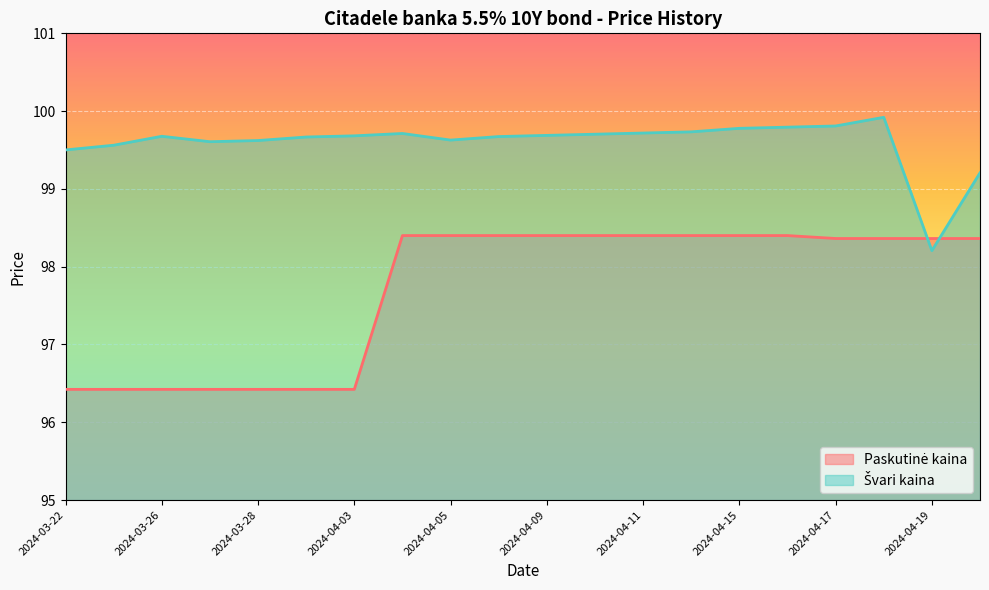

At which category is the sum across all series the highest?

2024-04-18